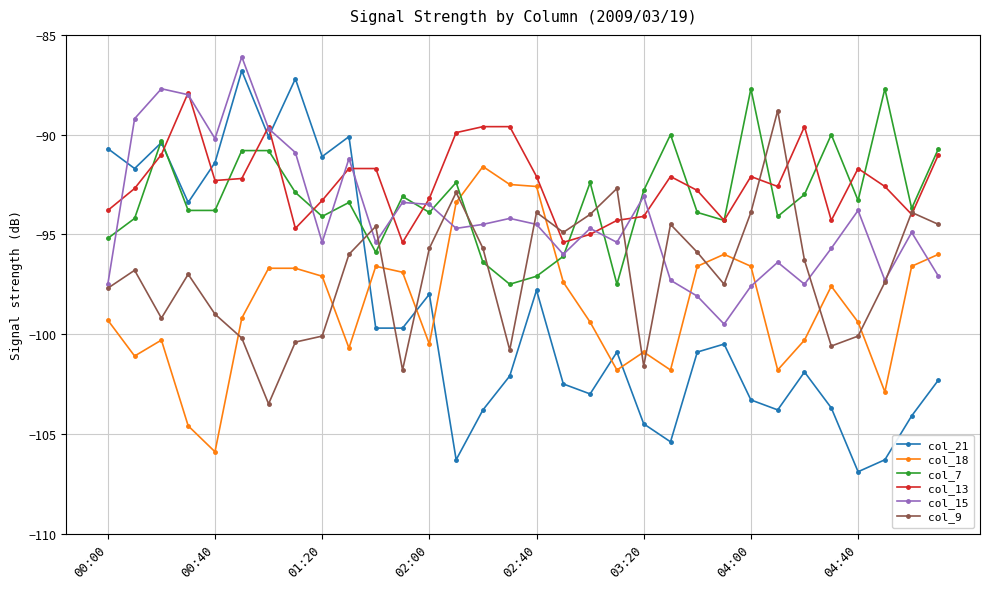

Count the number of categories in the chart.

32